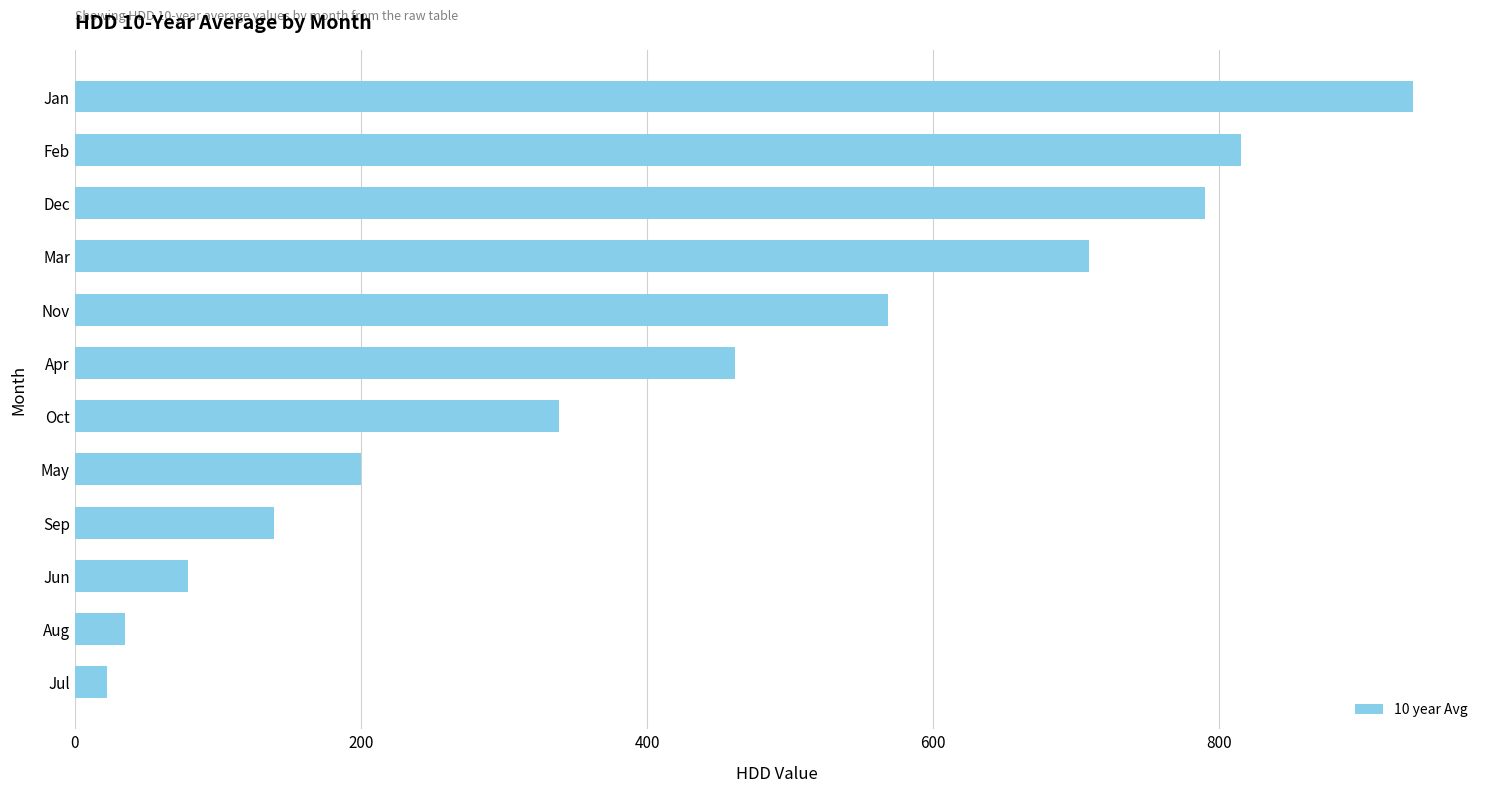

Reading bottom to top, extract all data points from this chart.

Jul=22.3	Aug=34.9	Jun=79.0	Sep=139.5	May=199.8	Oct=338.4	Apr=461.2	Nov=568.7	Mar=708.6	Dec=790.0	Feb=814.9	Jan=935.5